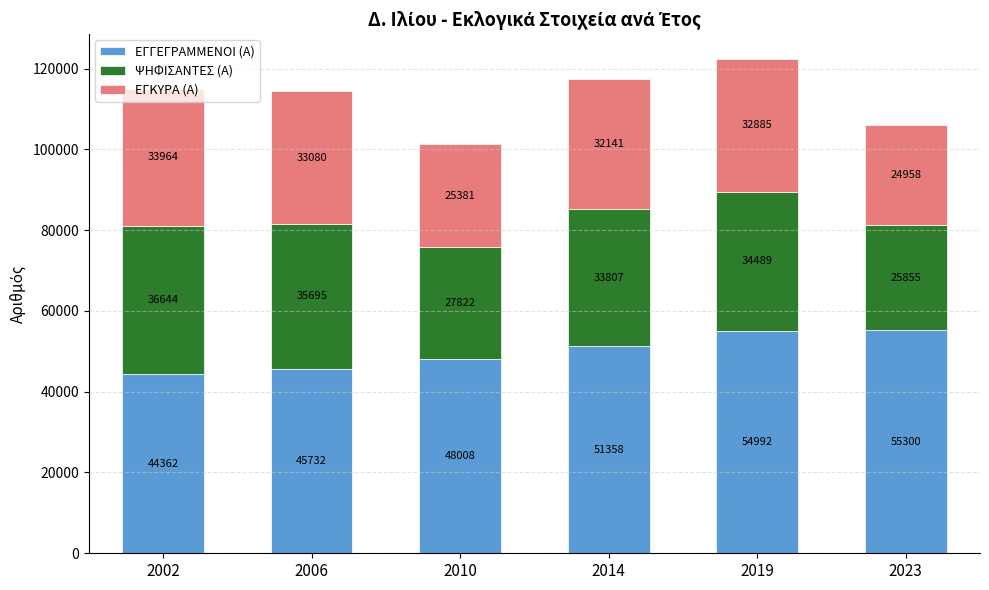

At which label is ΕΓΓΕΓΡΑΜΜΕΝΟΙ (Α) closest to 49831?

2014